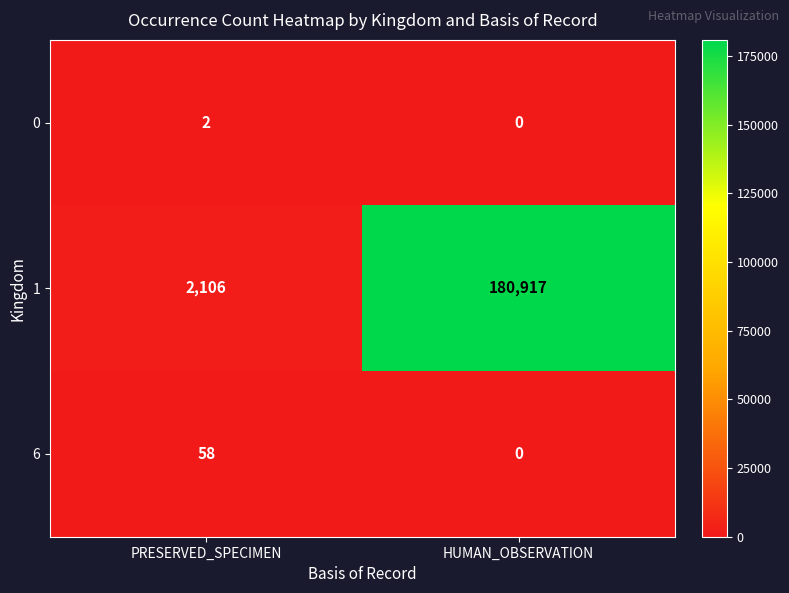

The 6 series shows 0 at HUMAN_OBSERVATION. True or false?

True